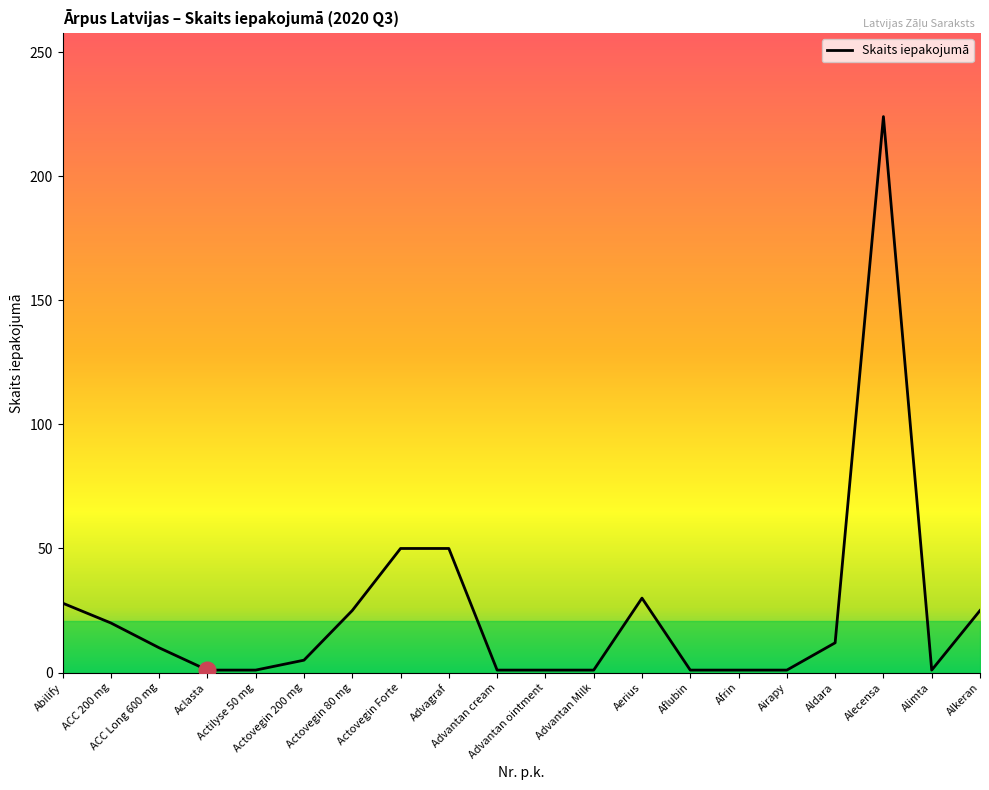

What is the greatest value displayed?

224